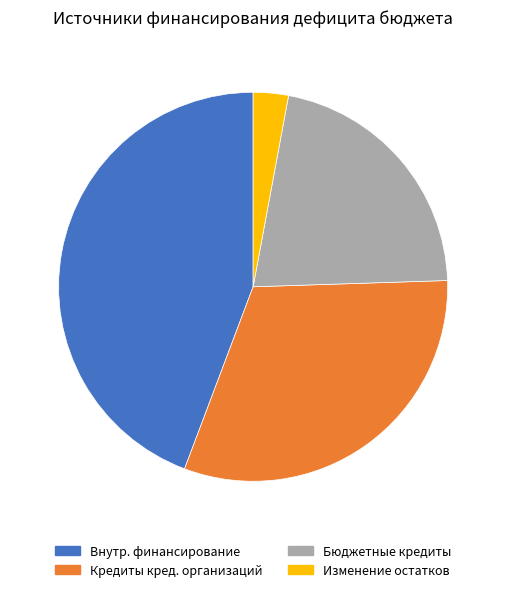

Is there a majority slice in this chart?

No